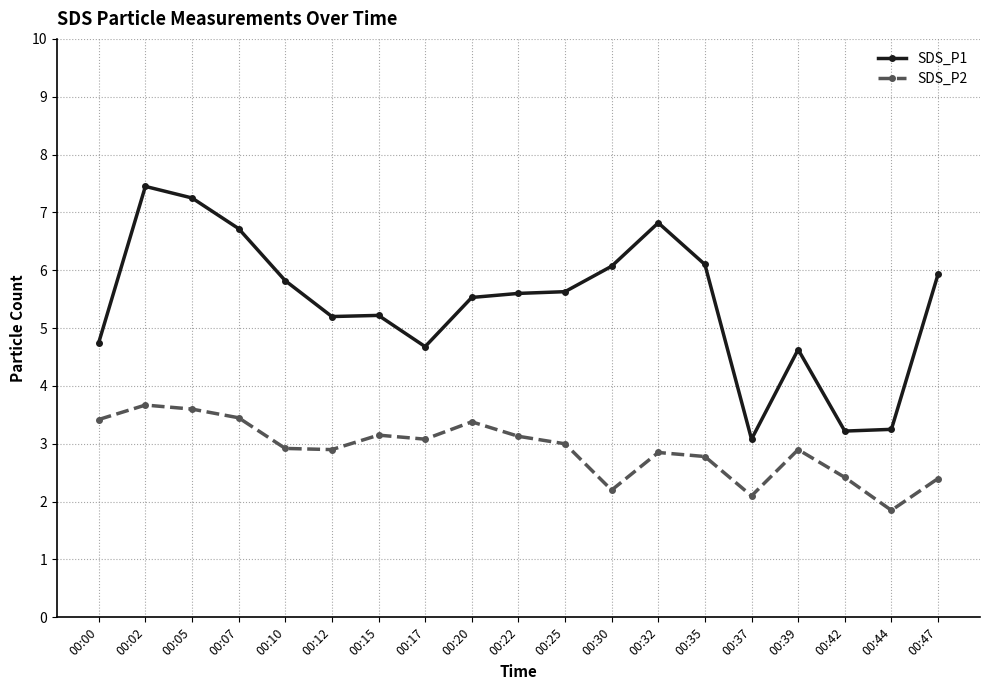

Which series has the largest total across all categories?

SDS_P1